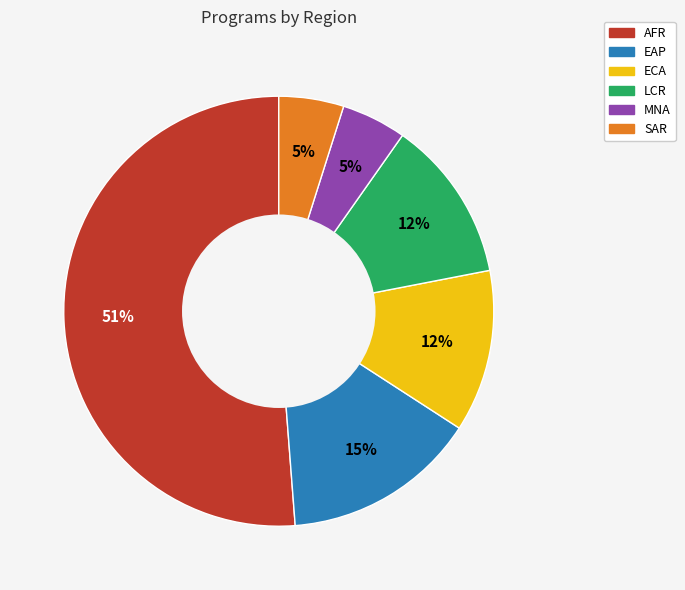

Combined, do LCR and ECA account for over 50%?

No